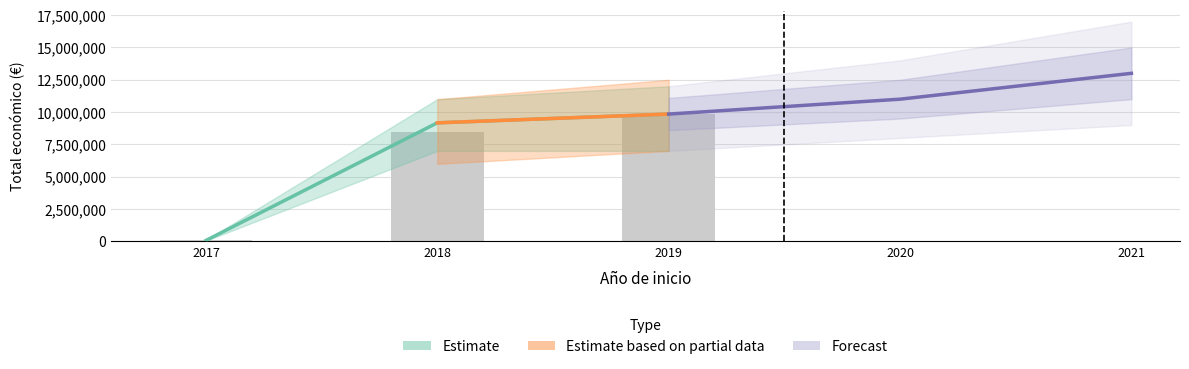

Approximately how many times larger is the value at 2019 compared to 2017?

137.2